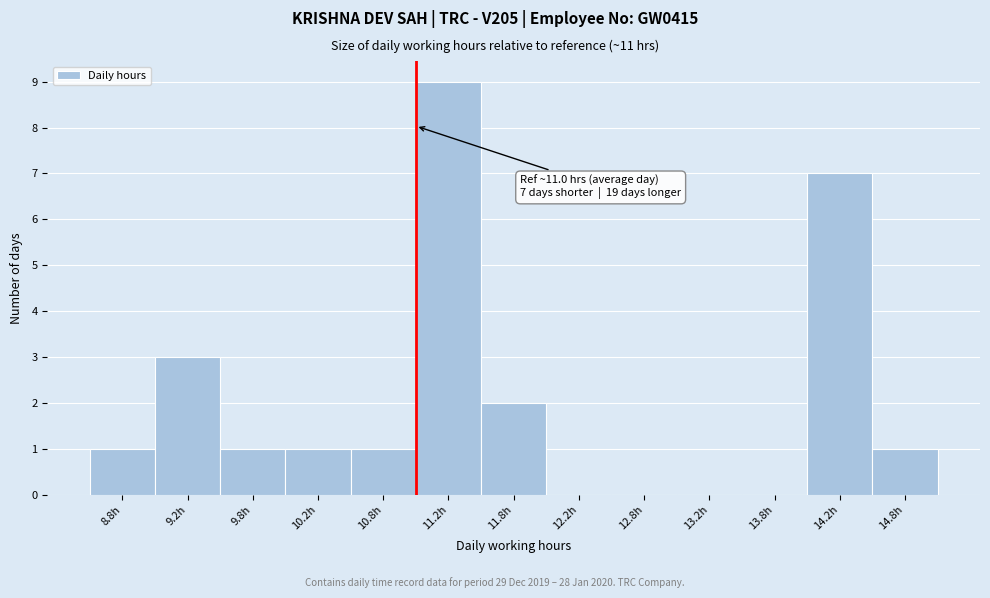

Which range on the x-axis has the tallest bar?

11.0 to 11.5